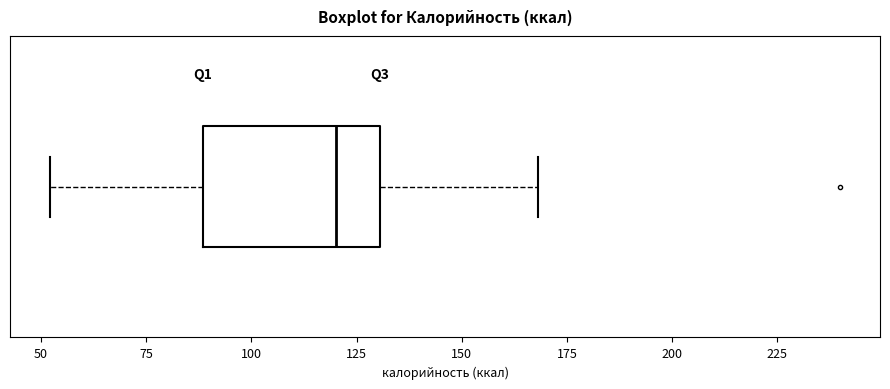

Transcribe this box plot: give where the median line is, the range the box spans, and where the two whiskers end, as read against the x-axis. The values are not printed on the chart, so give them approximately, as read against the axis.

median 120, box 90 to 130, whiskers 50 to 170